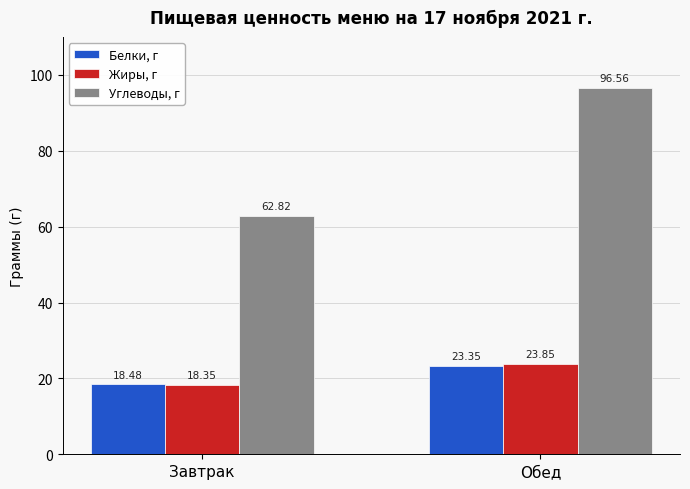

What is the label of the 2nd bar from the left?

Обед